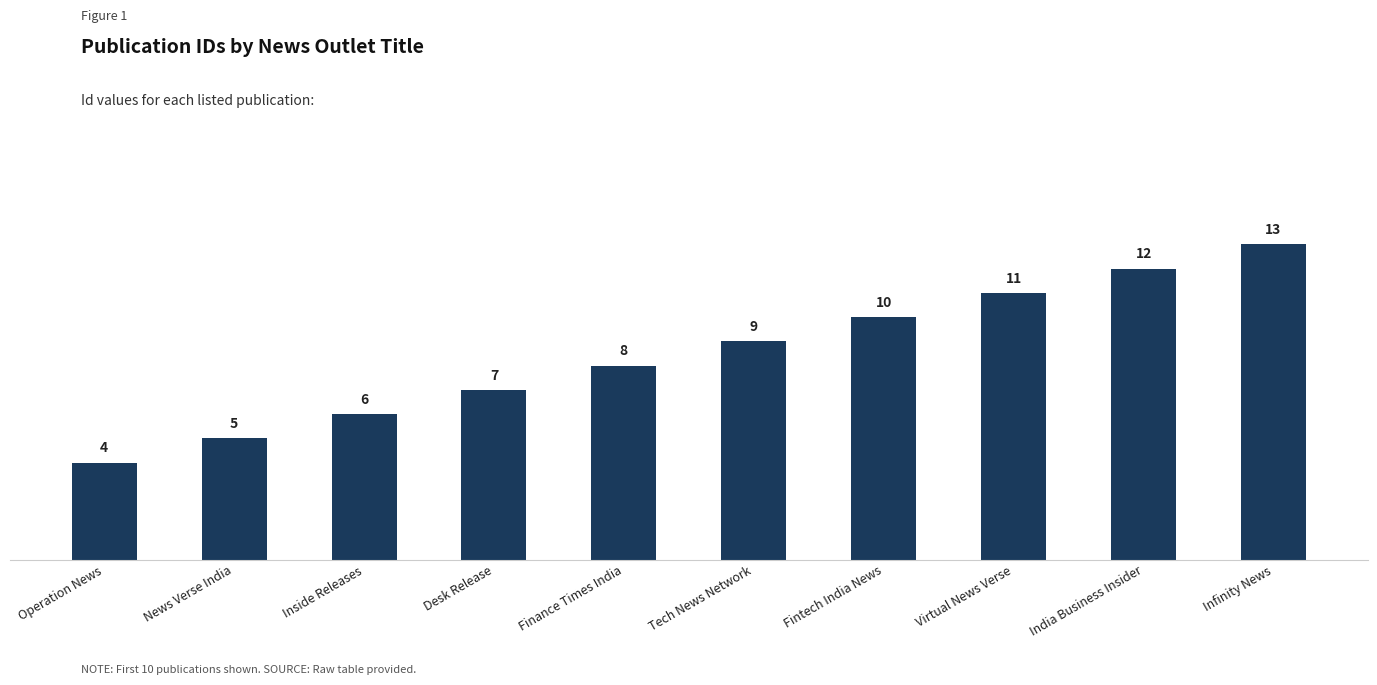

What is the maximum value shown in the chart?

13